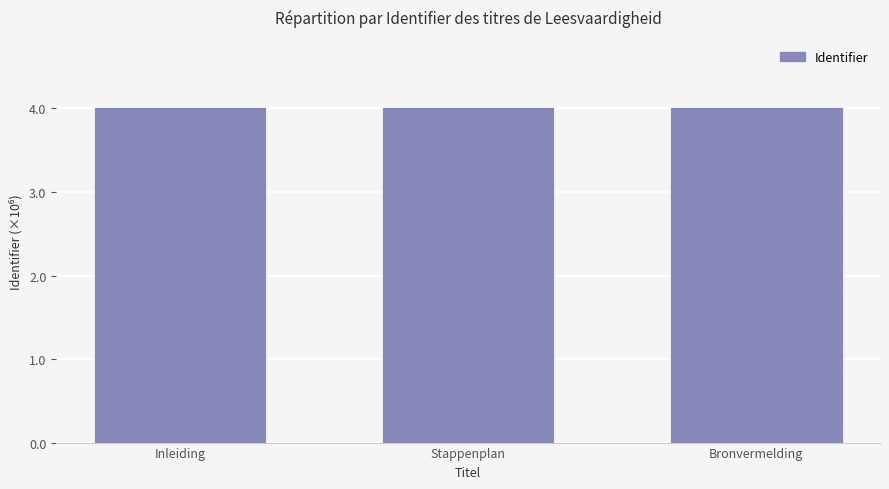

Approximately how many times larger is the value at Stappenplan compared to Bronvermelding?

1.0